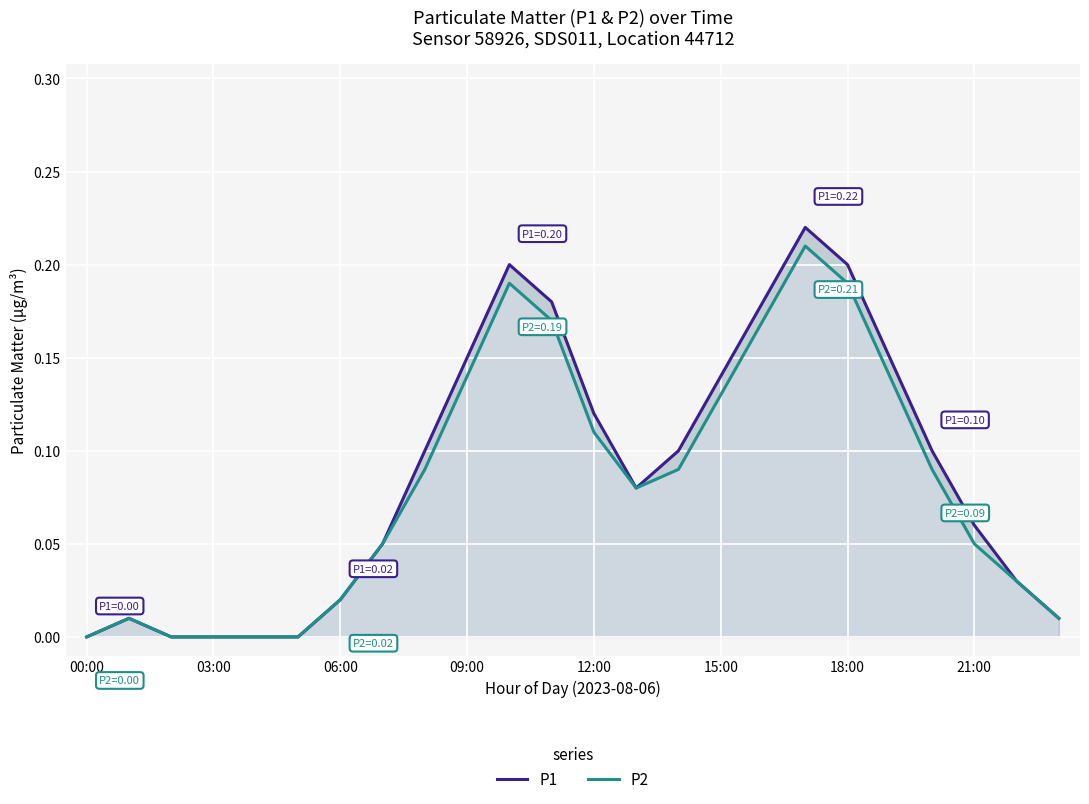

What is the sum of the P1 values at 19 and 23?

0.2